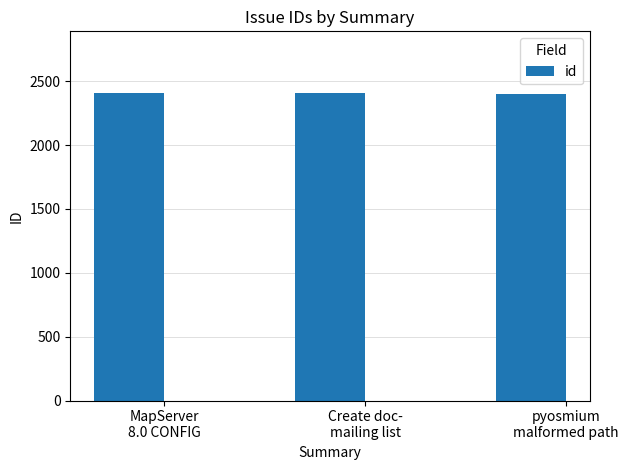

What is the change in value from MapServer
8.0 CONFIG to Create doc-
mailing list?

-1